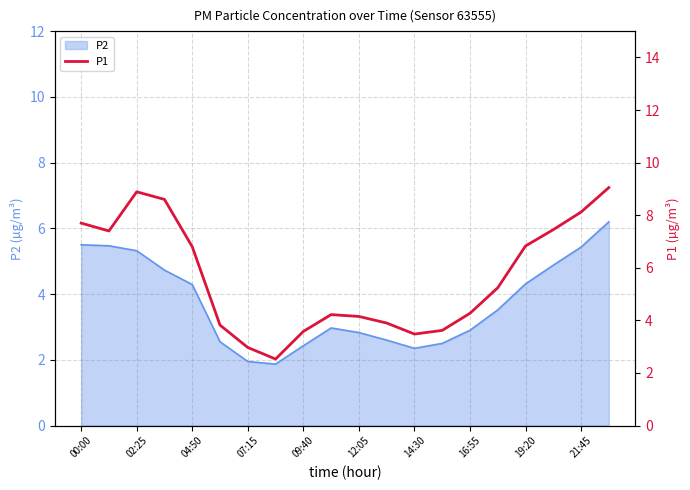

Which label corresponds to the largest value in the chart?

19